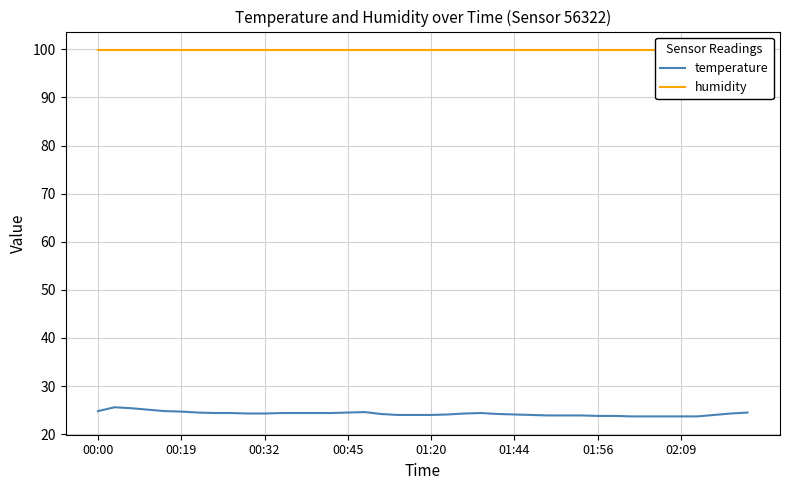

Which series has the largest total across all categories?

humidity